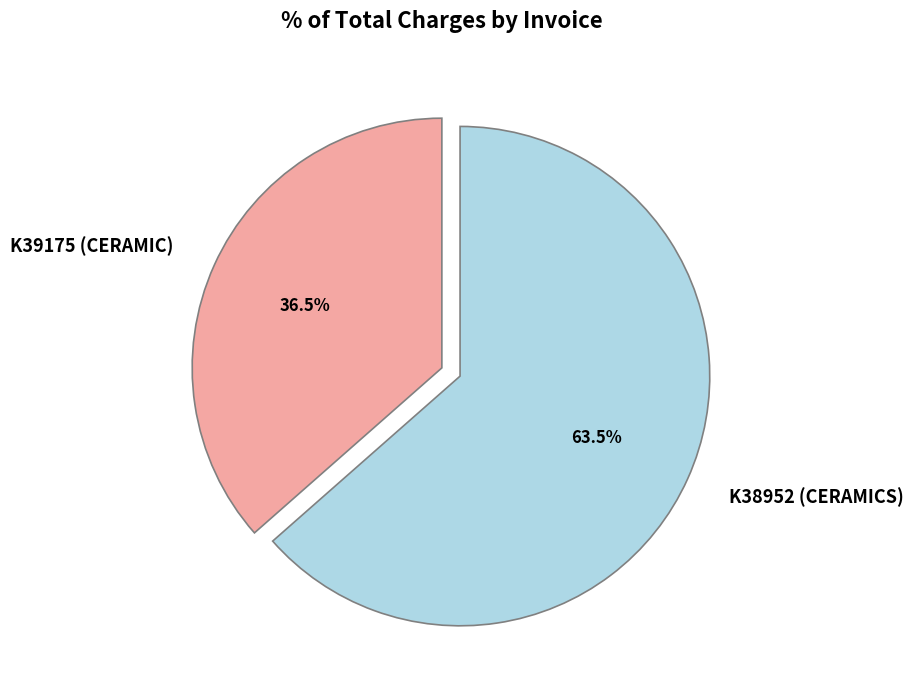

Approximately how many times larger is the value at K39175 (CERAMIC) compared to K38952 (CERAMICS)?

0.6